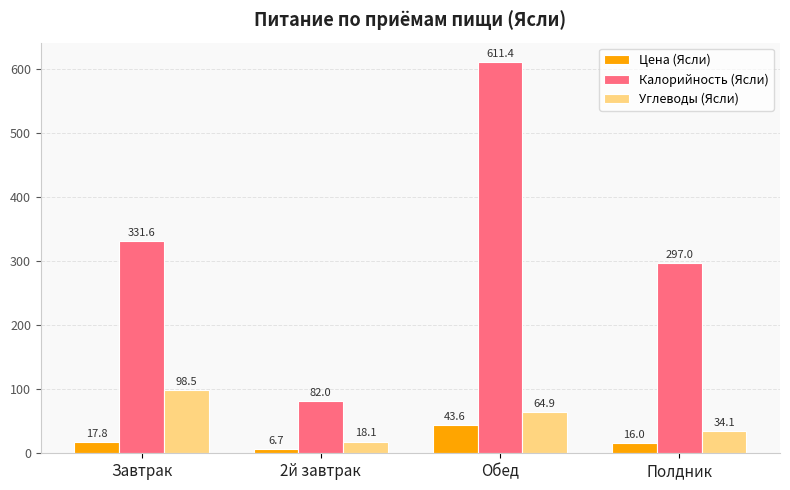

Rank the series by their maximum value, from lowest to highest.

Цена (Ясли), Углеводы (Ясли), Калорийность (Ясли)